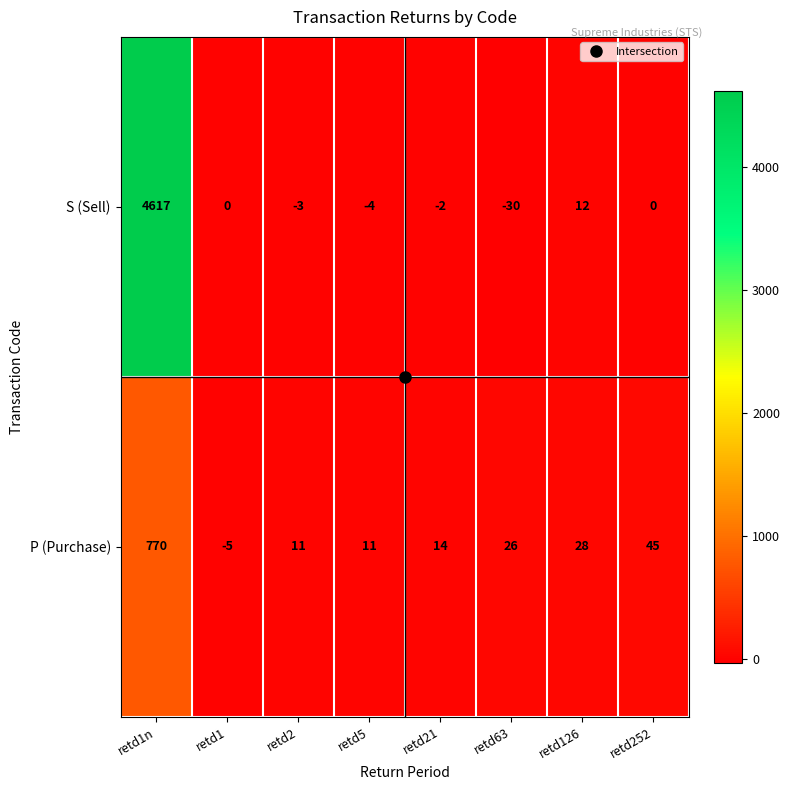

Rank the series by their average value, from highest to lowest.

S (Sell), P (Purchase)